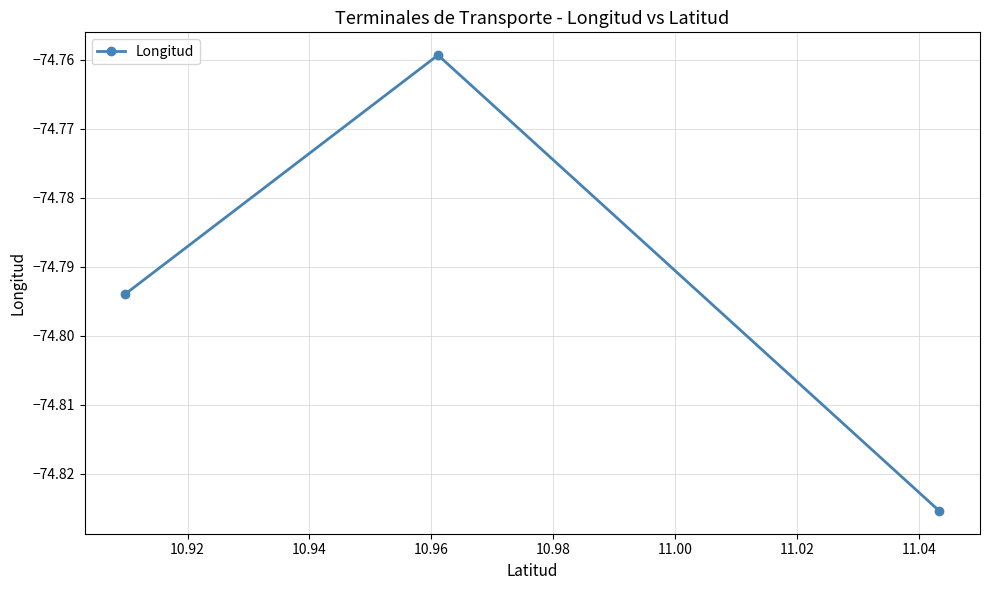

What is the sum of all values?

-224.4